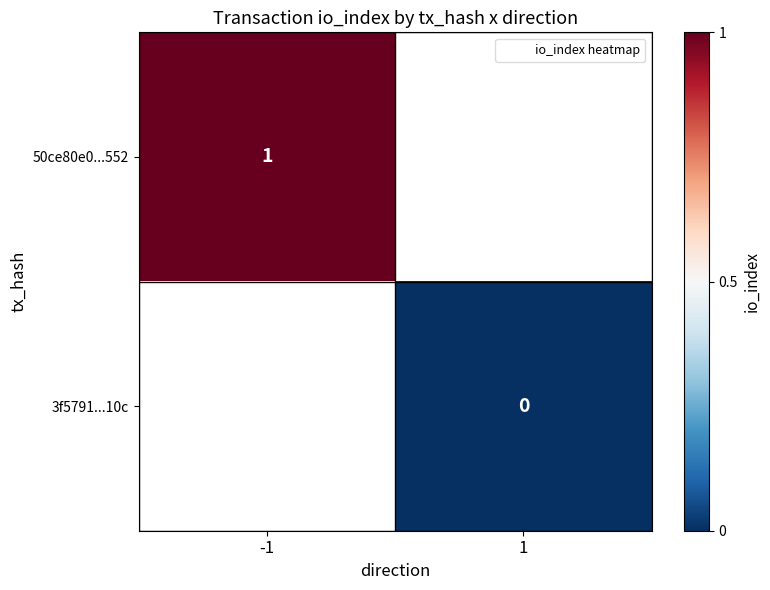

Between 1 and -1, which is larger?

-1